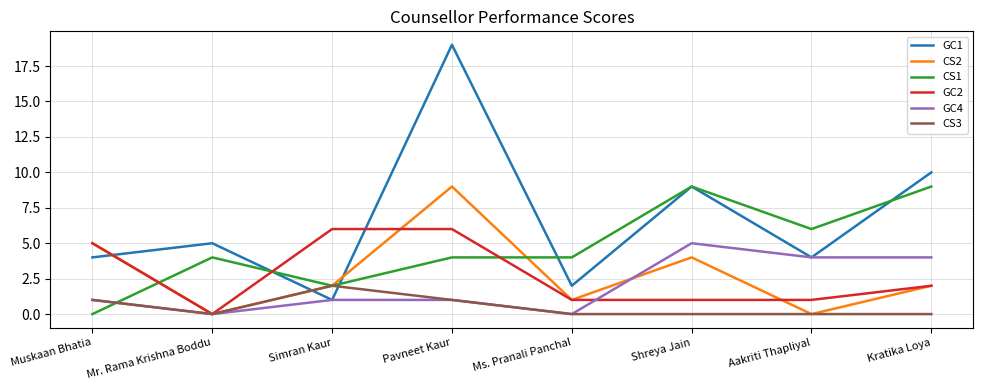

At which category does CS2 reach its first local valley?

Mr. Rama Krishna Boddu